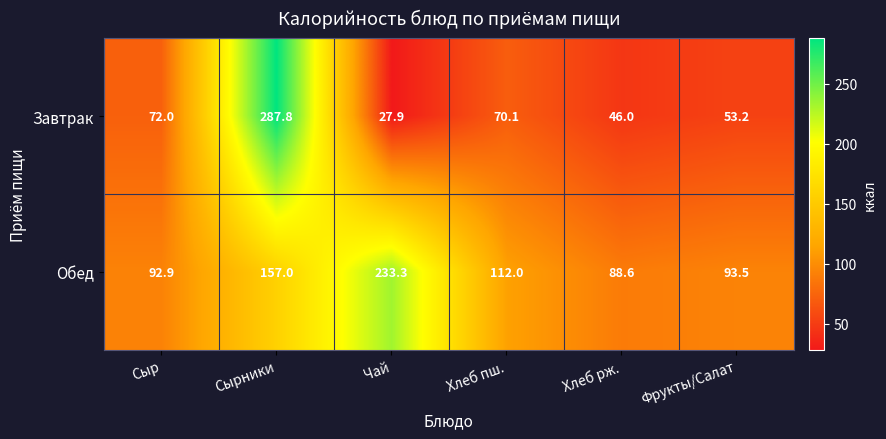

At how many categories does at least one series exceed 181?

2